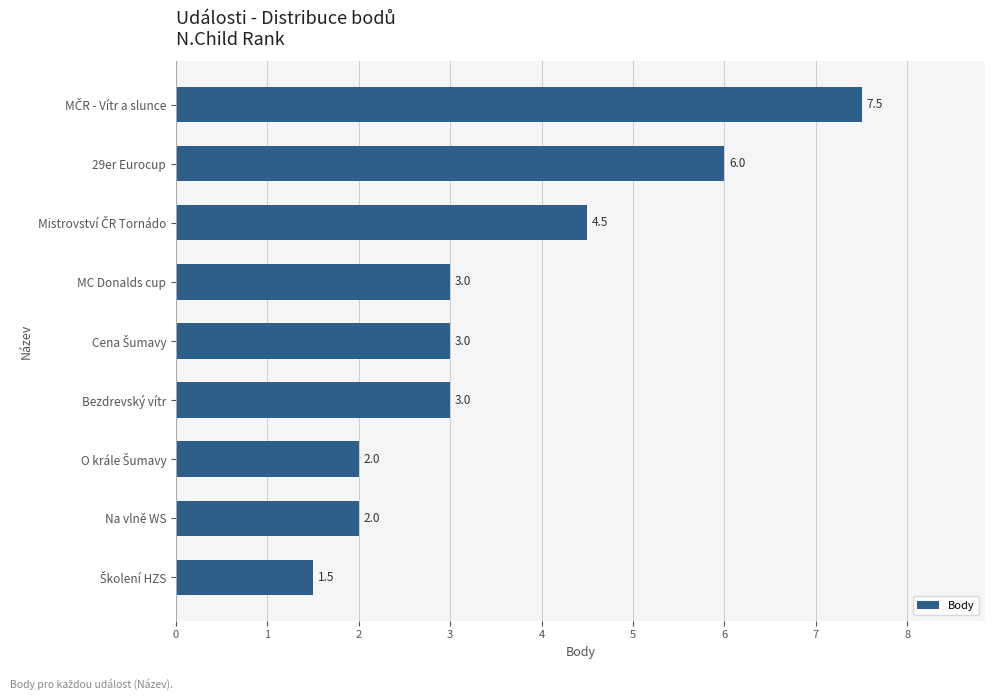

Reading top to bottom, extract all data points from this chart.

7.5	6.0	4.5	3.0	3.0	3.0	2.0	2.0	1.5